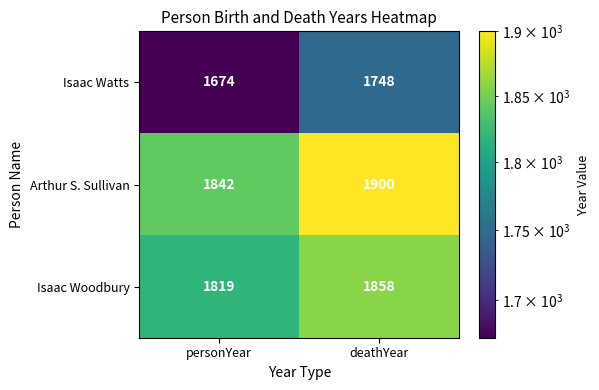

Reading right to left, transcribe all the data shown in this chart.

Isaac Watts: 1748	1674
Arthur S. Sullivan: 1900	1842
Isaac Woodbury: 1858	1819